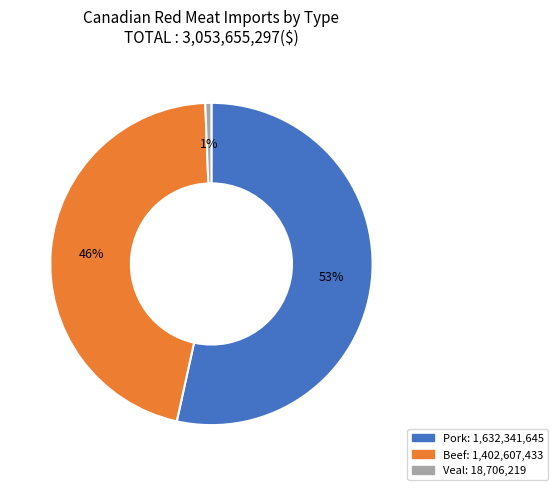

To the nearest percent, what is the average slice percentage?

33%